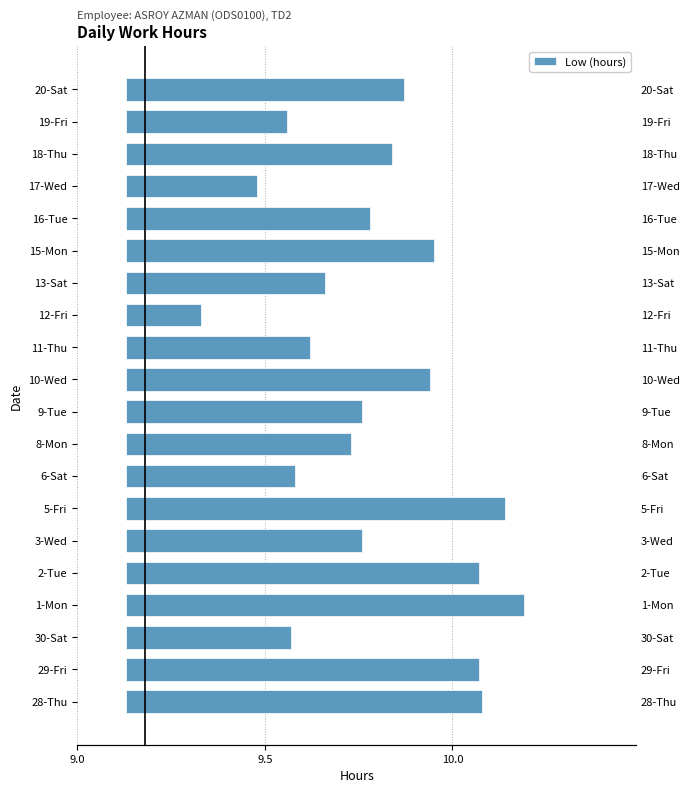

What is the average value?

0.7